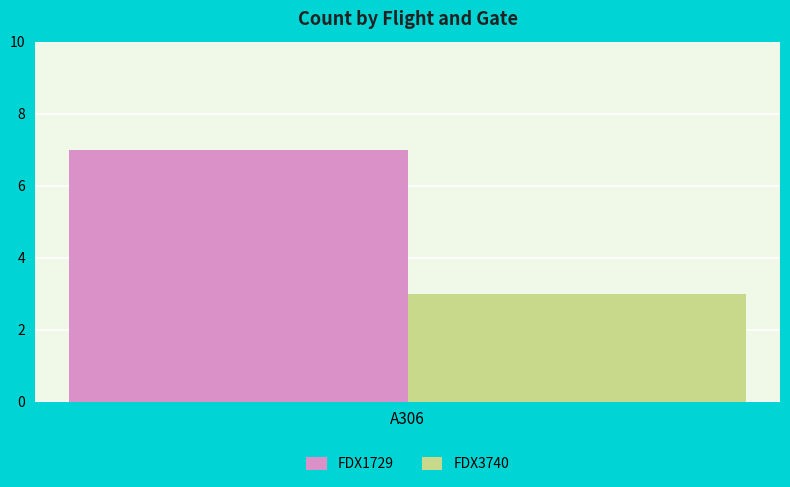

List the series in order of their overall mean, lowest first.

FDX3740, FDX1729